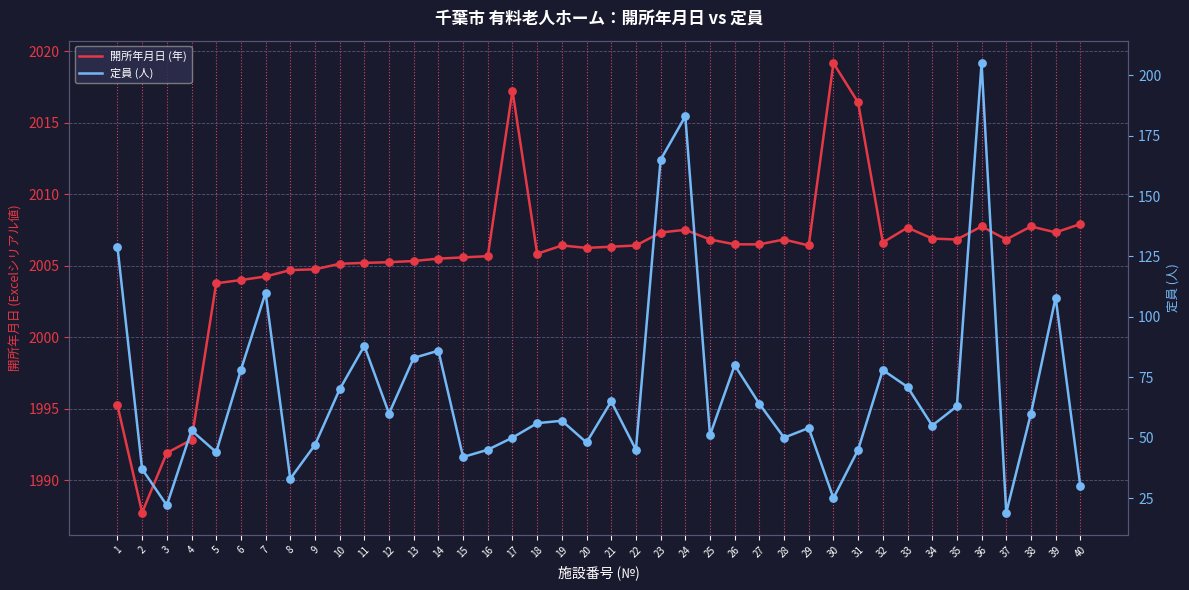

What is the total value across all series at 20?

2054.2